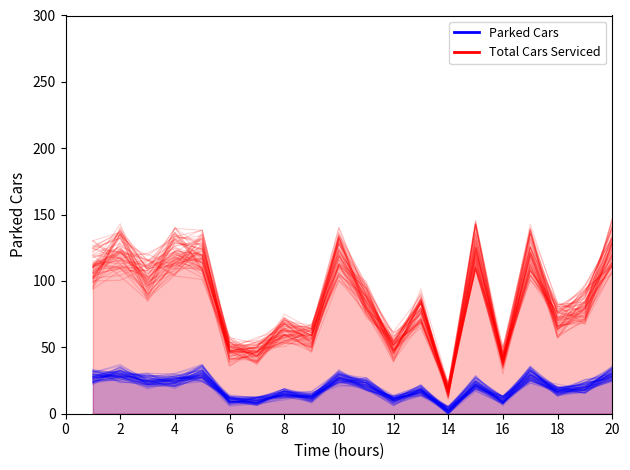

List the series in order of their peak value, lowest first.

Parked Cars, Total Cars Serviced